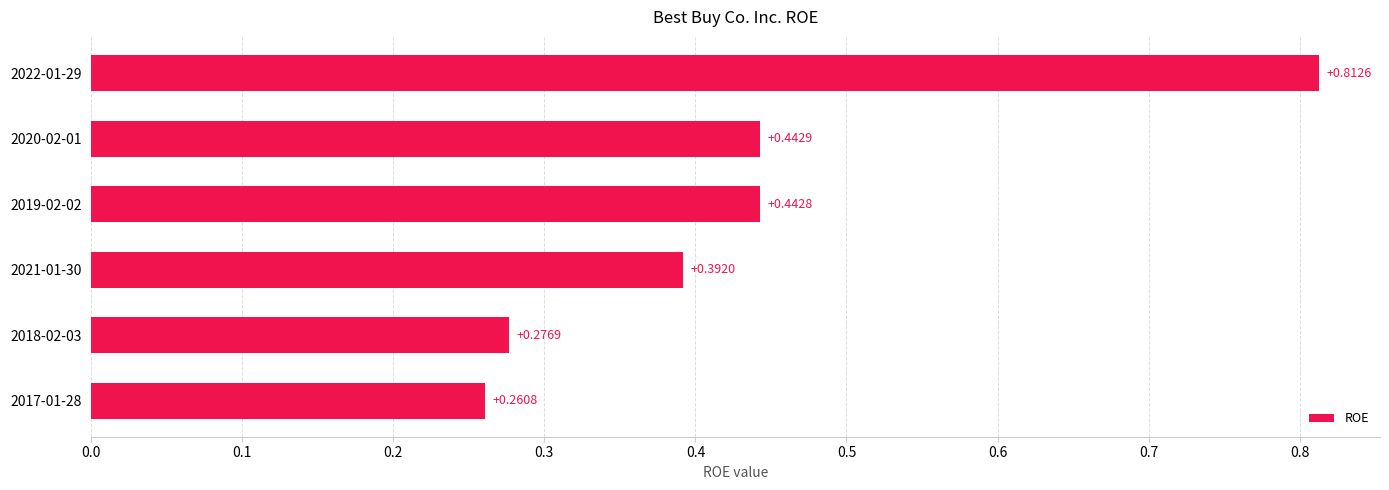

What is the change in value from 2018-02-03 to 2020-02-01?

+0.2